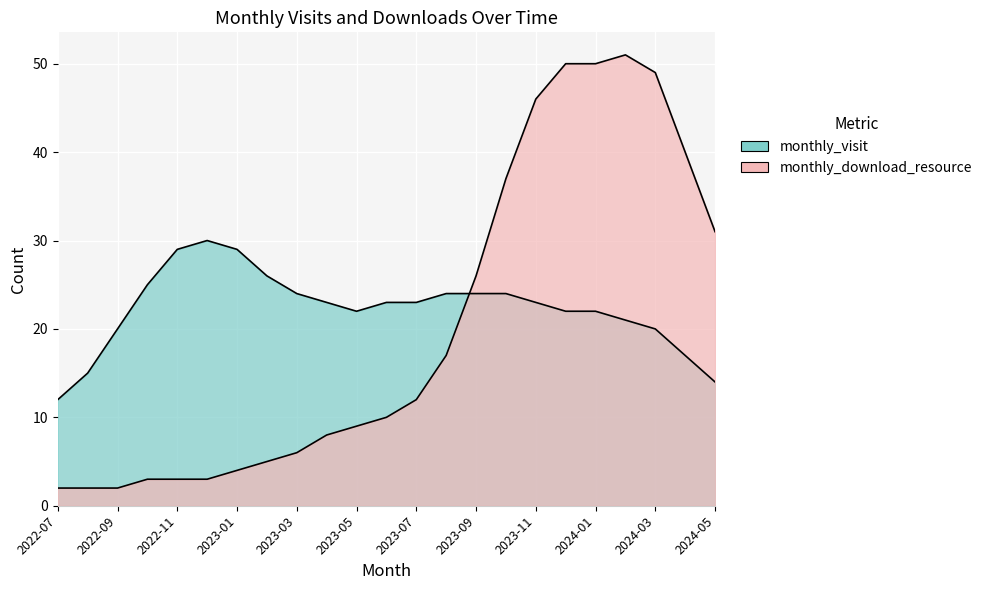

Is the value of monthly_visit at 2023-08 greater than the value of monthly_download_resource at 2023-03?

Yes